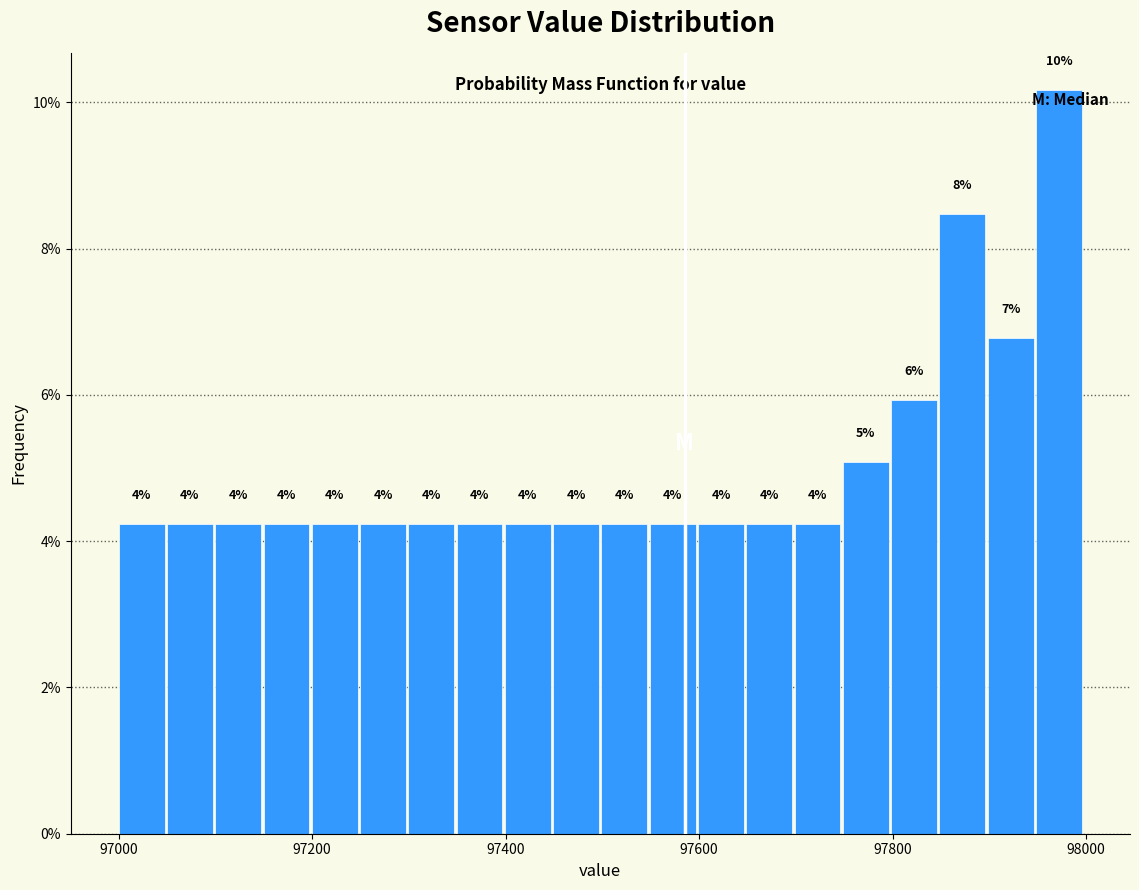

Around what value on the x-axis is the tallest bar? Give the approximate position of its centre, as read against the axis.

97980